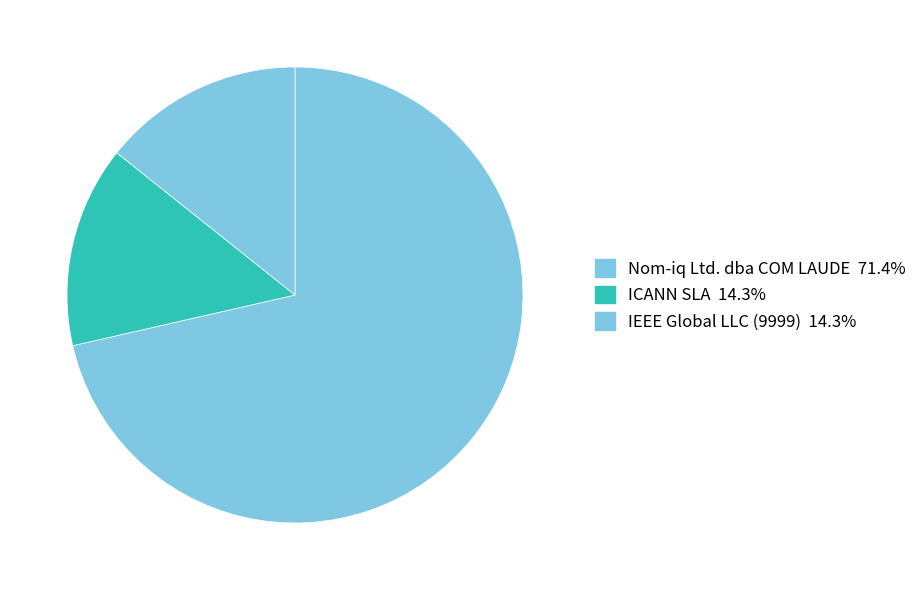

How many segments does this pie chart have?

3